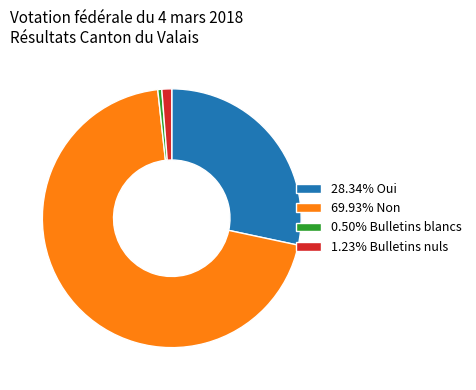

Count the number of slices in the pie.

4